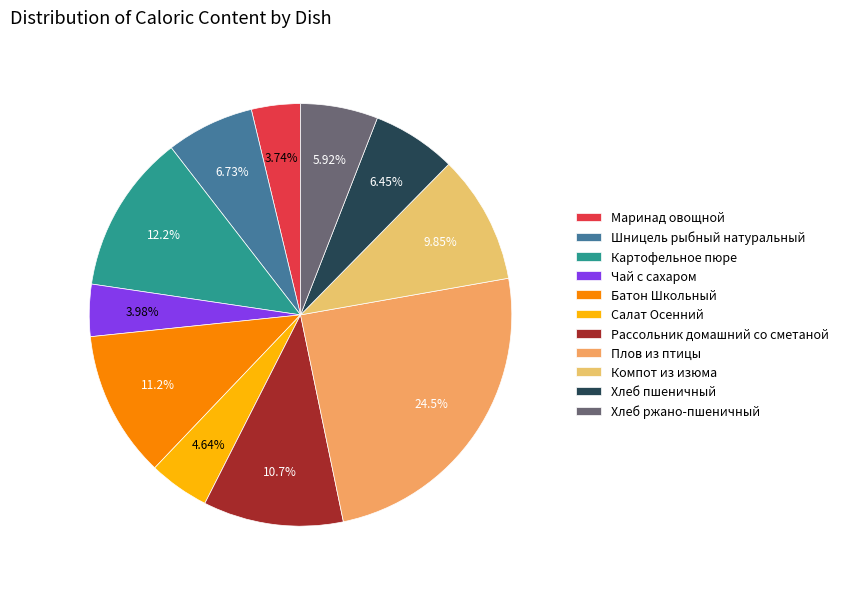

The Салат Осенний slice represents 5% of the pie. True or false?

True